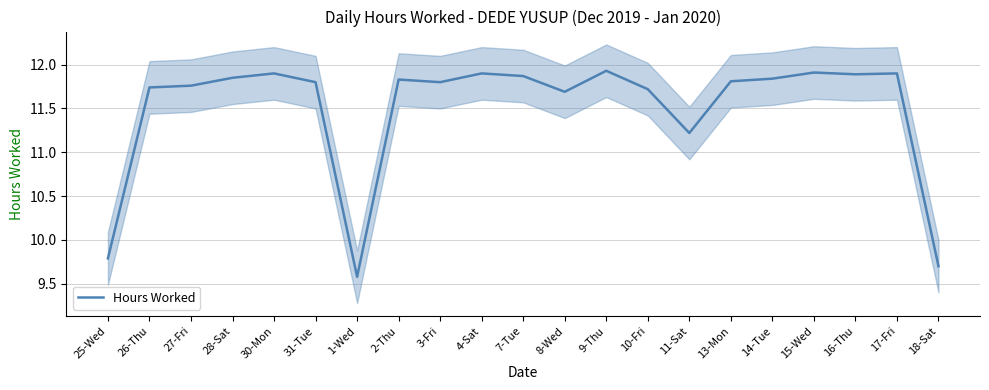

Rank the categories by value from lowest to highest.

1-Wed, 18-Sat, 25-Wed, 11-Sat, 8-Wed, 10-Fri, 26-Thu, 27-Fri, 31-Tue, 3-Fri, 13-Mon, 2-Thu, 14-Tue, 28-Sat, 7-Tue, 16-Thu, 30-Mon, 4-Sat, 17-Fri, 15-Wed, 9-Thu